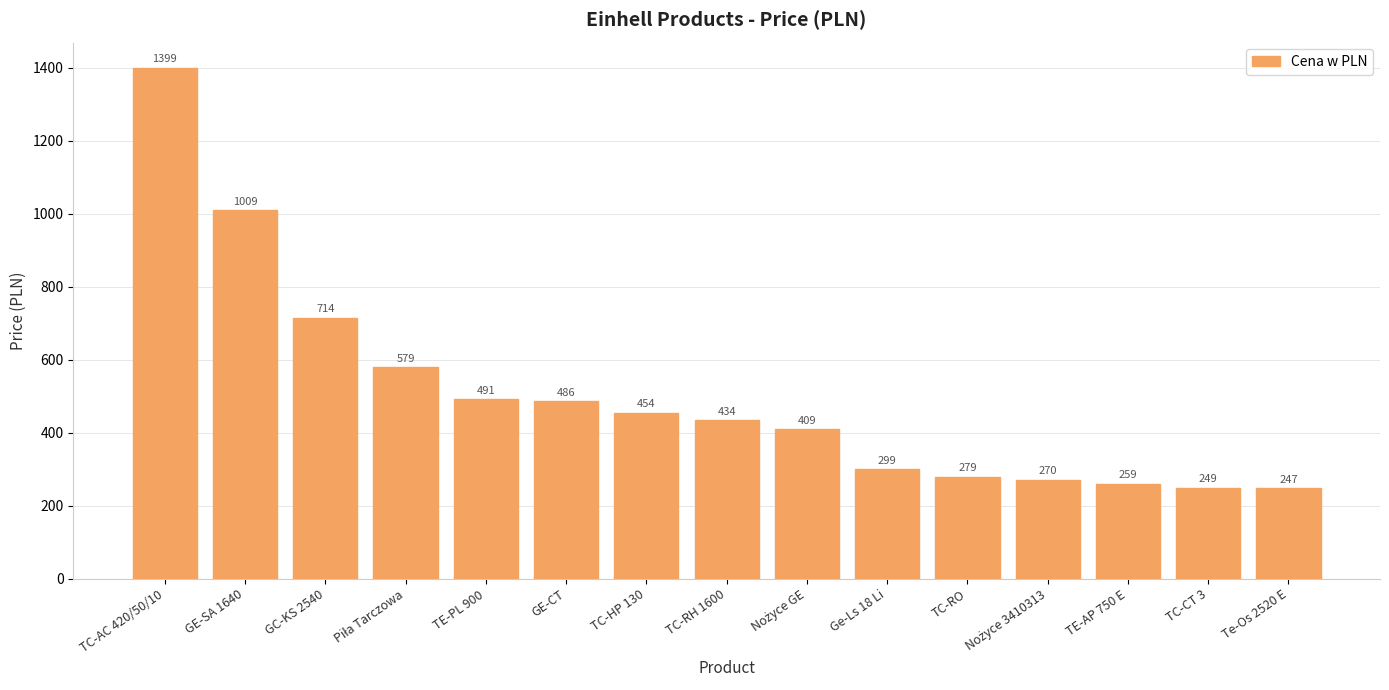

How many bars are there in total?

15